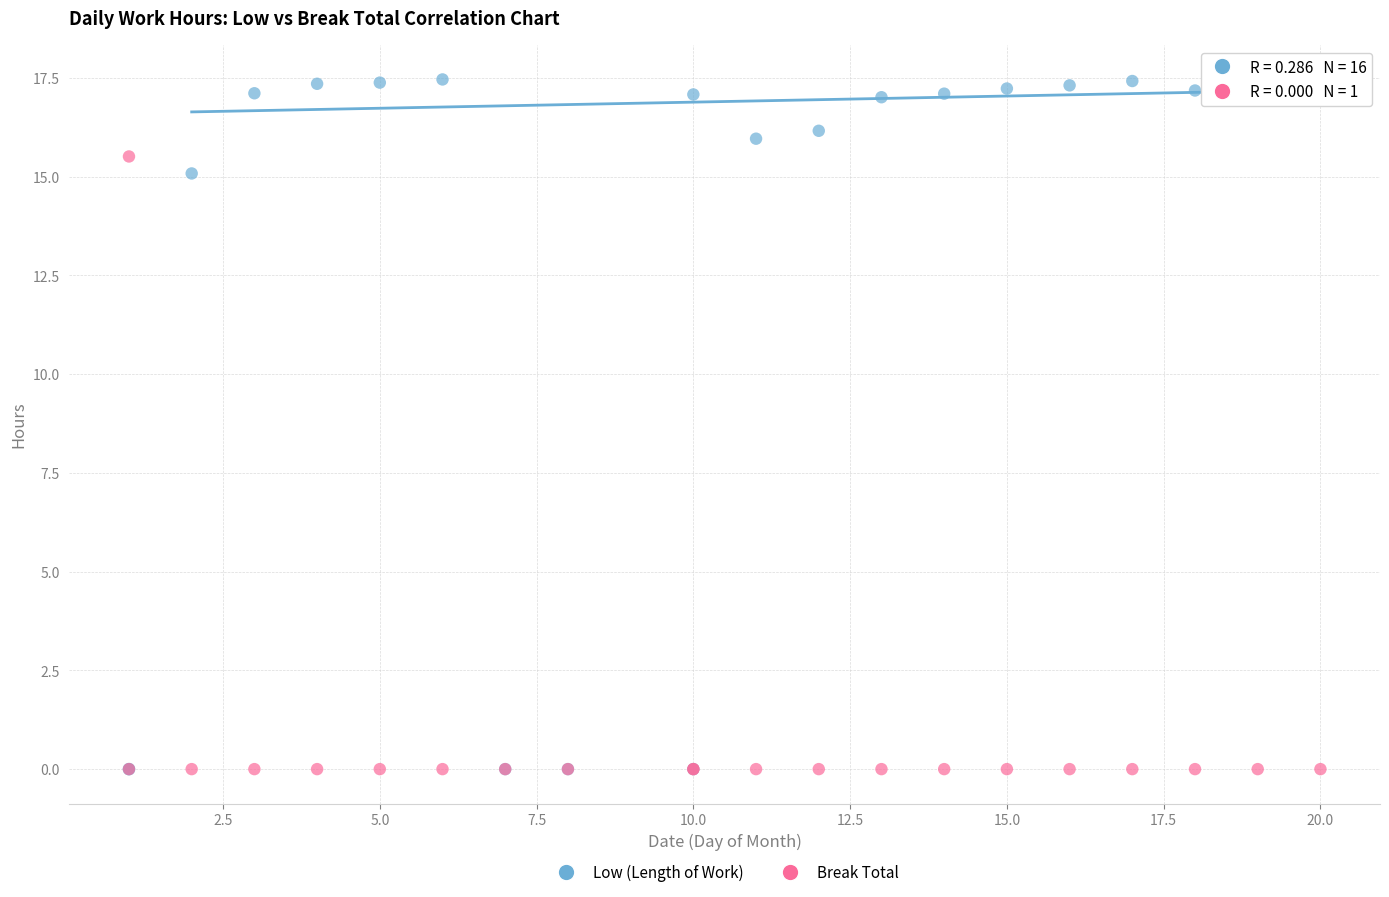

In the Low (Length of Work) series, what Y value is closest to 8?

15.1